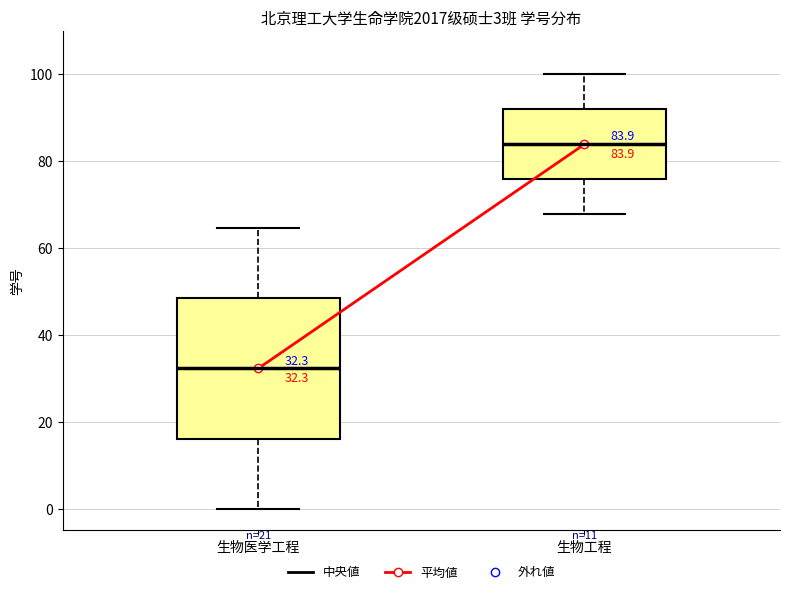

Which box is the tallest, from its lower edge to its upper edge?

生物医学工程